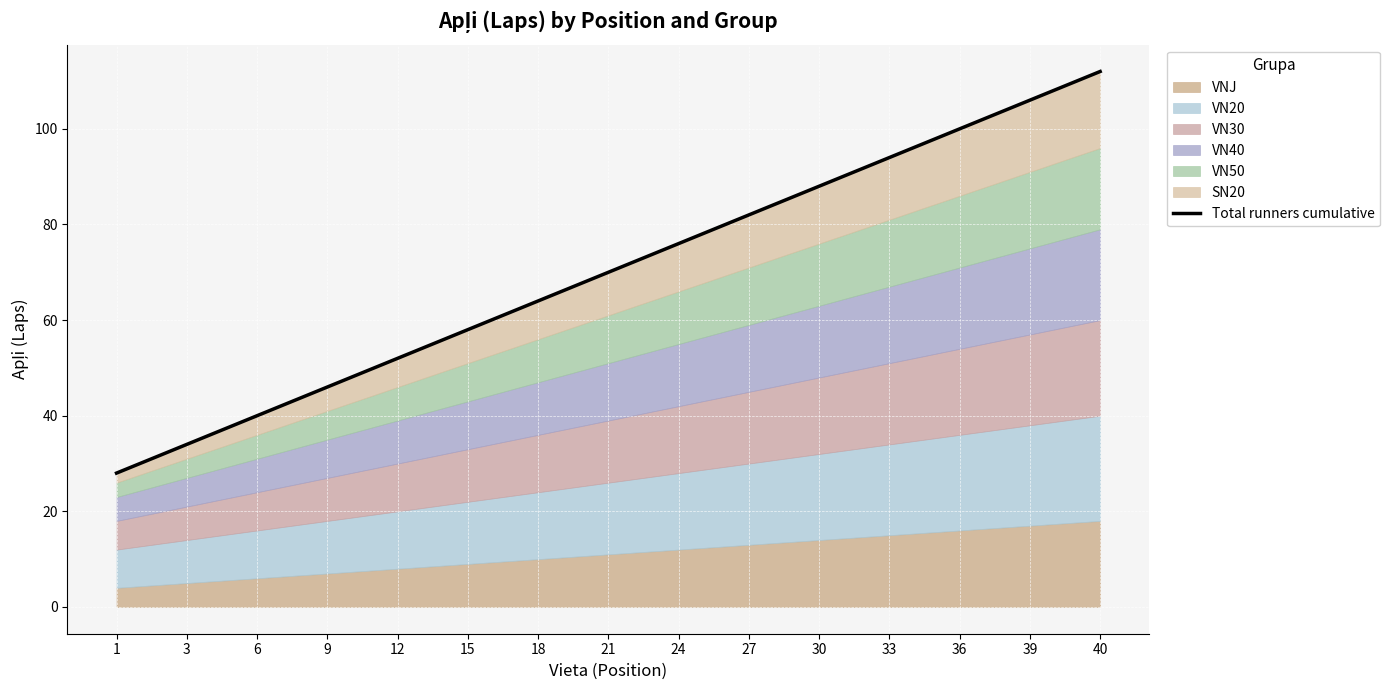

What is the value of the 13th point from the left?

100